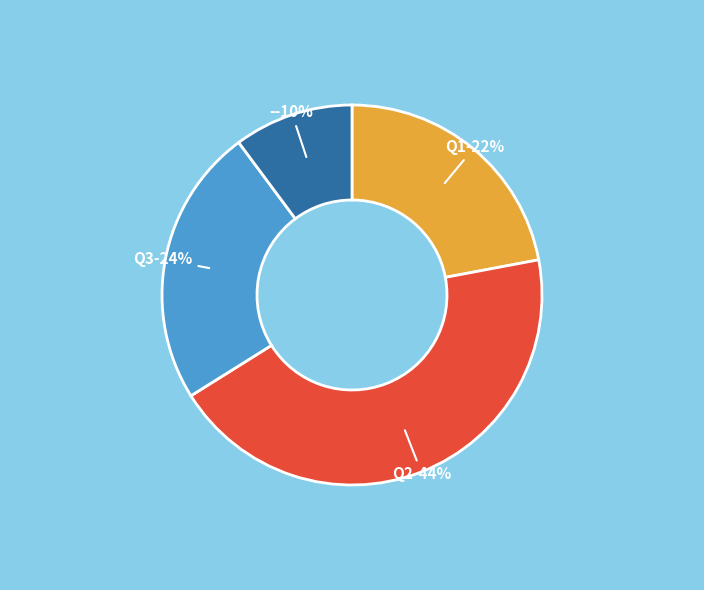

The Q2 slice represents 55% of the pie. True or false?

False